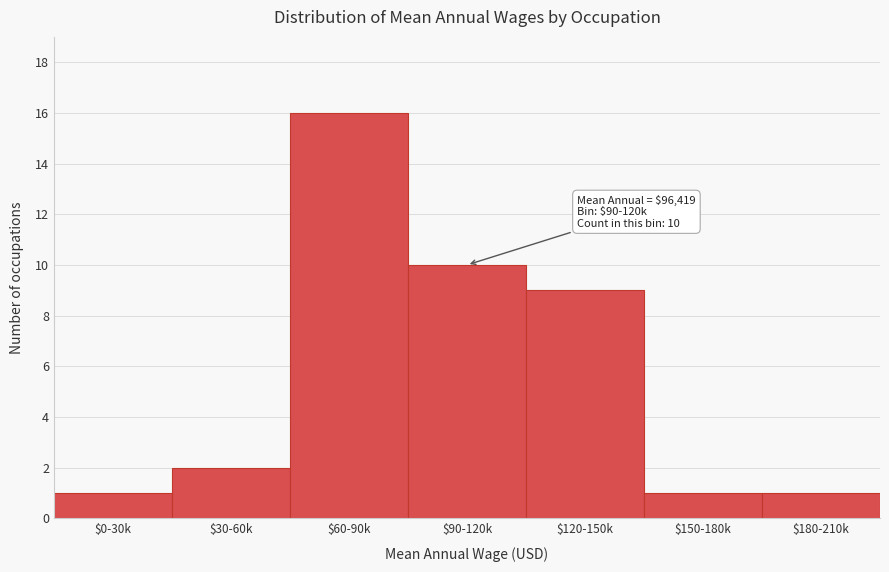

Reading left to right, transcribe all the data shown in this chart.

1	2	16	10	9	1	1